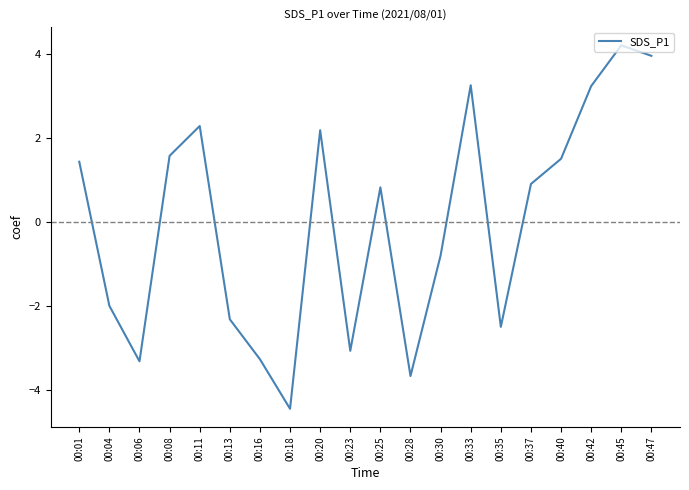

What is the difference between the values at 00:23 and 00:18?

1.4